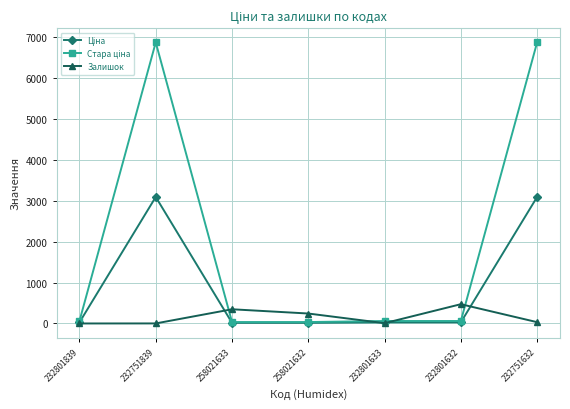

What is the greatest value displayed?

6869.4